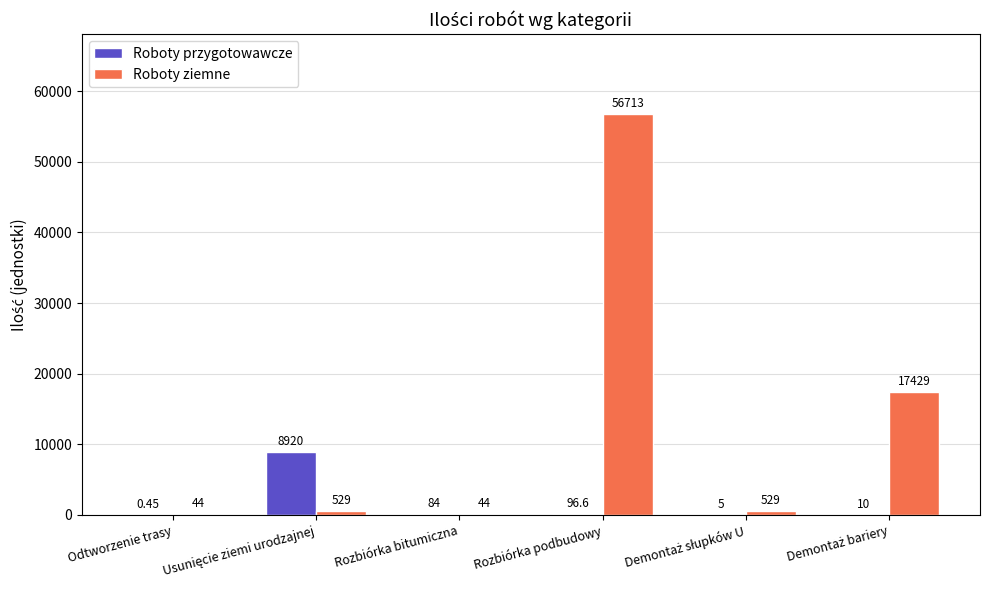

Are the bars grouped side by side (vs. stacked)?

Yes